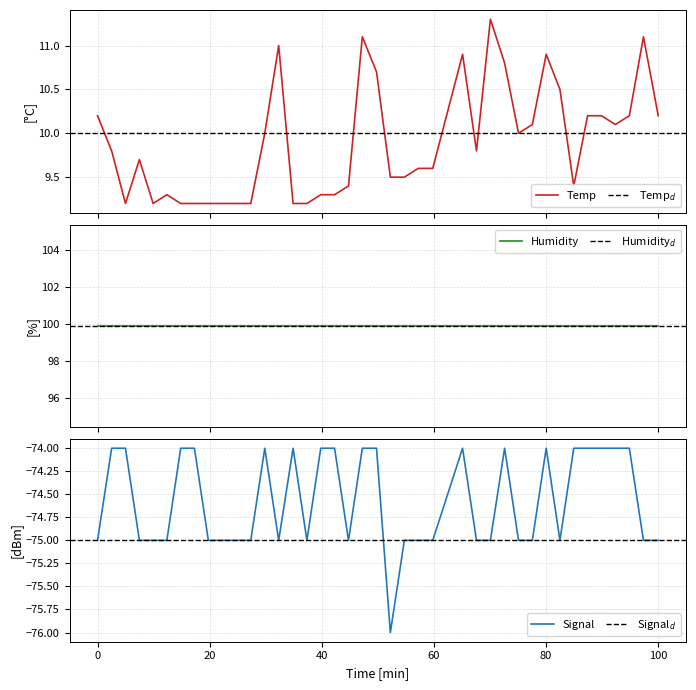

What is the total value across all series at 2022/11/07 00:46:08?

-65.6